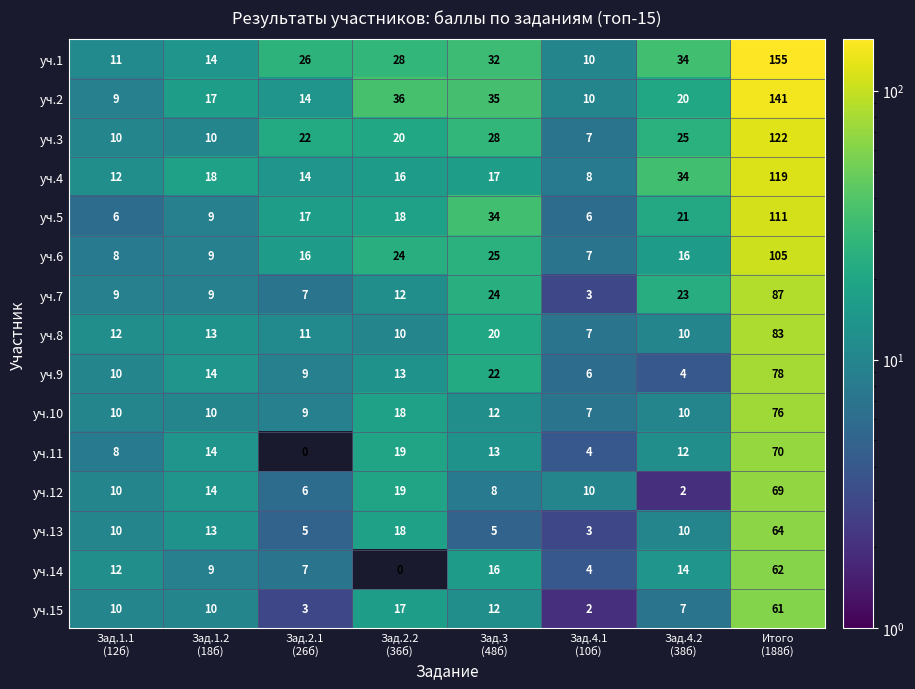

How many series are shown in this chart?

15